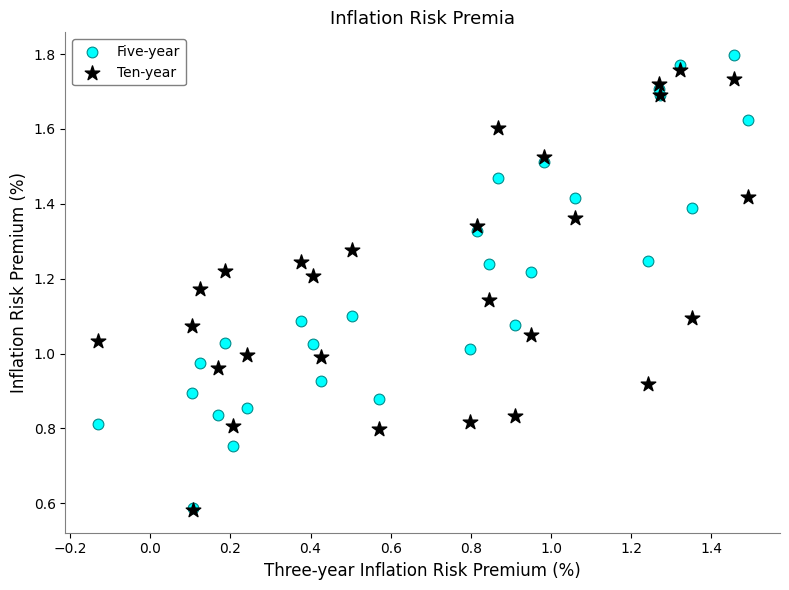

What are all the series names shown in the legend?

Five-year, Ten-year